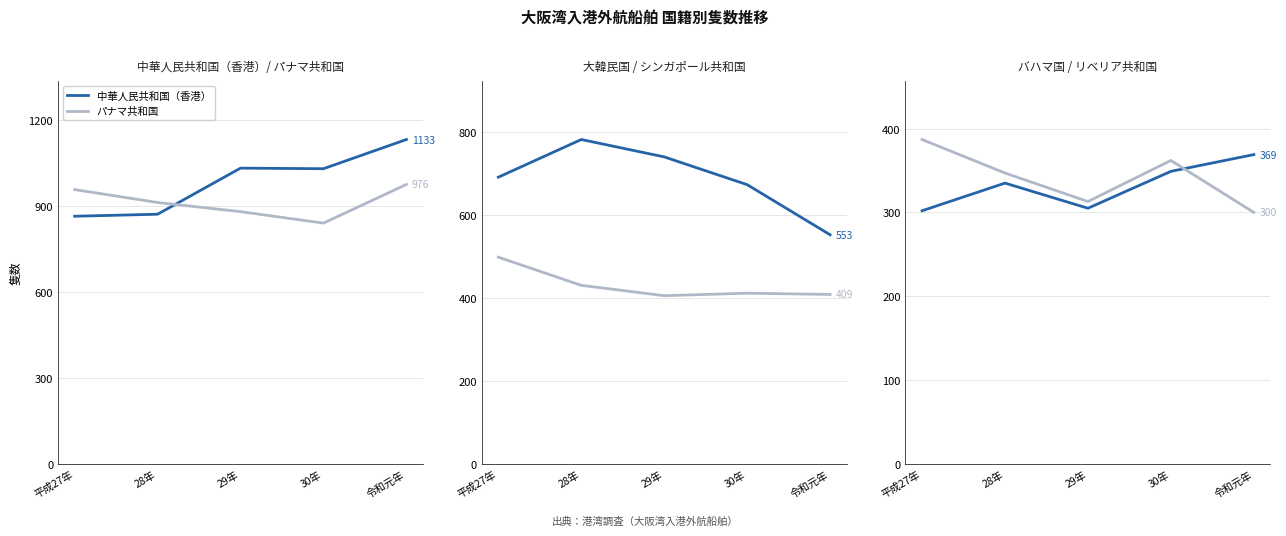

Which series has the largest total across all categories?

中華人民共和国（香港）